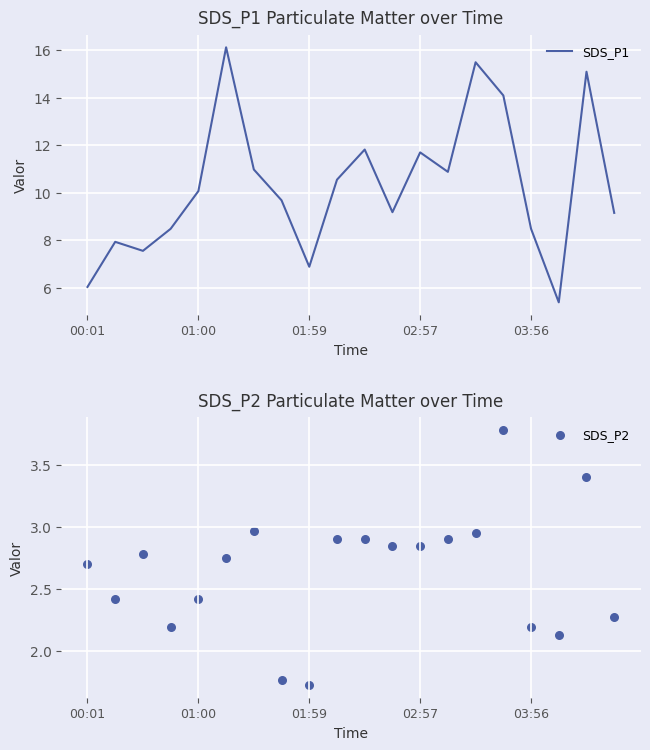

What is the total value across all series at 7?

11.4